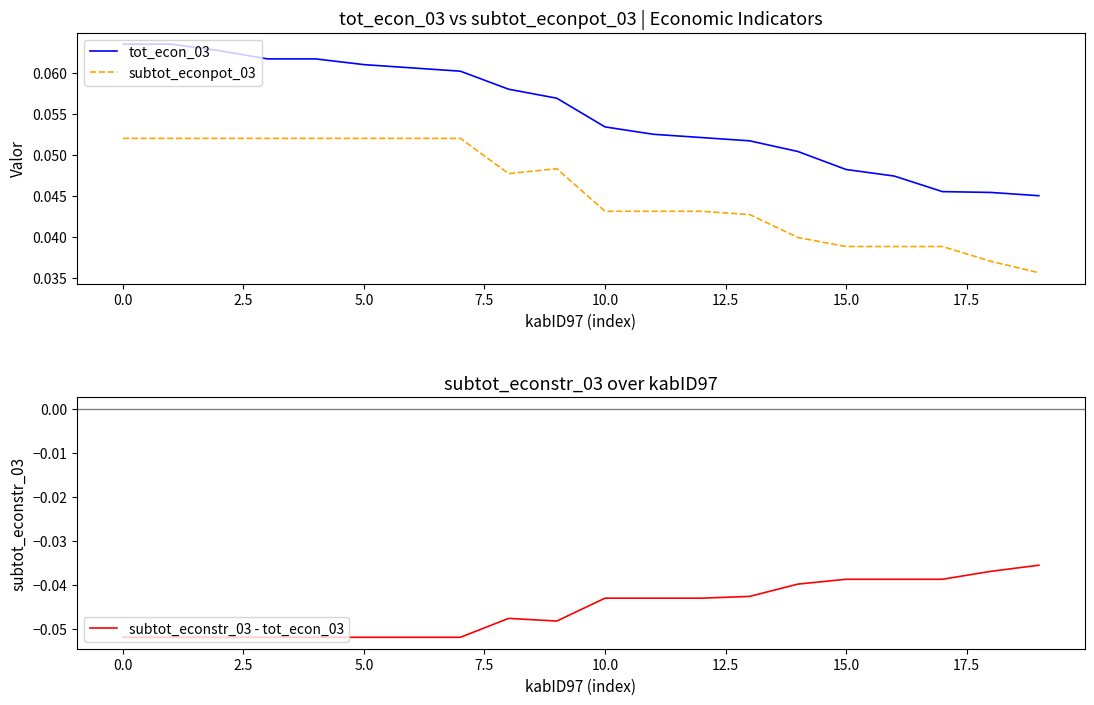

True or false: subtot_econpot_03 and tot_econ_03 intersect in this chart.

False